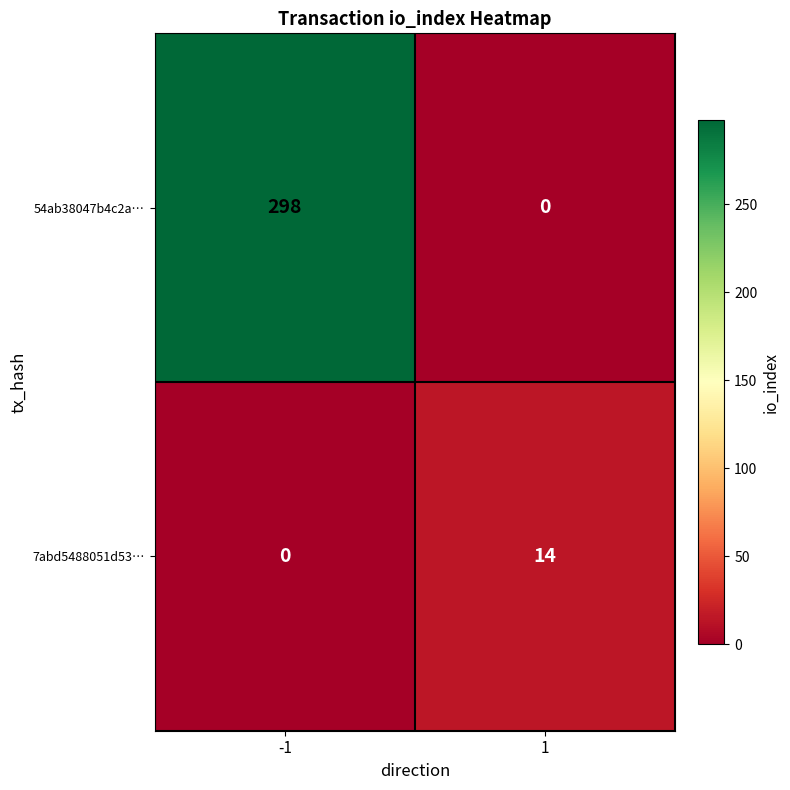

What is the difference between the 54ab38047b4c2a… values at 1 and -1?

298